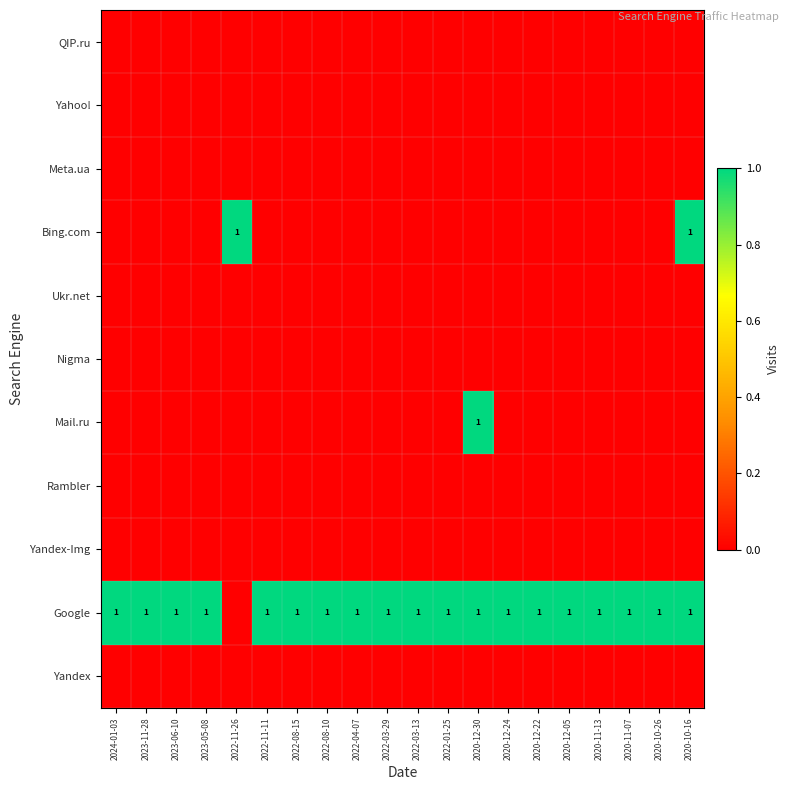

What is the total value across all series at 2020-11-13?

1